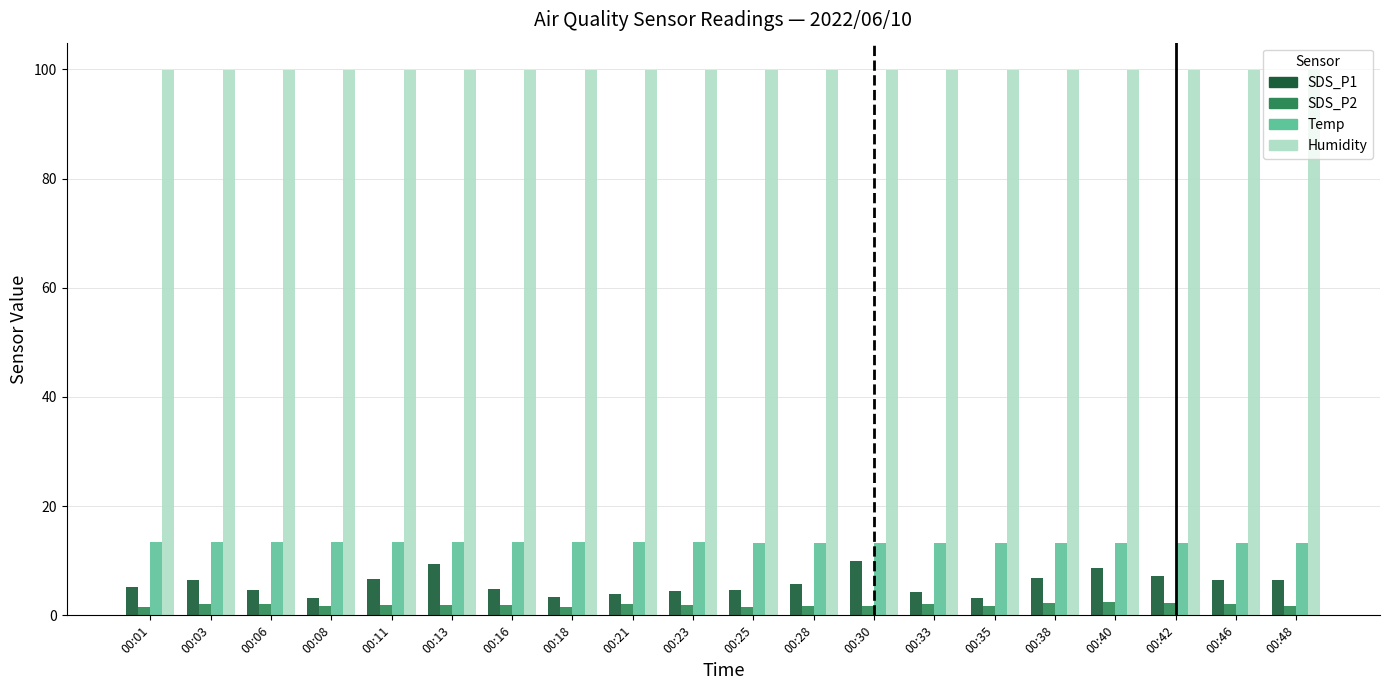

Which series has the largest range (max minus min)?

SDS_P1